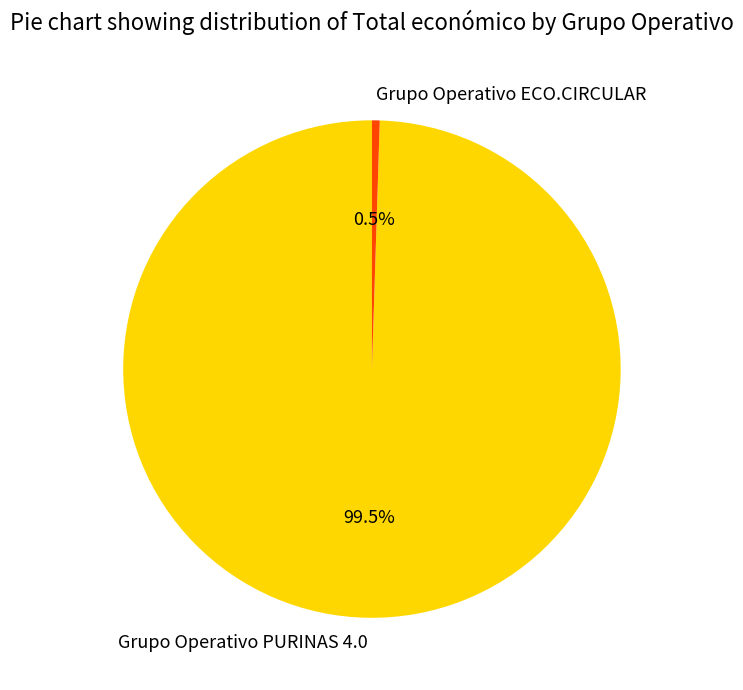

Is Grupo Operativo PURINAS 4.0 the majority of the pie?

Yes